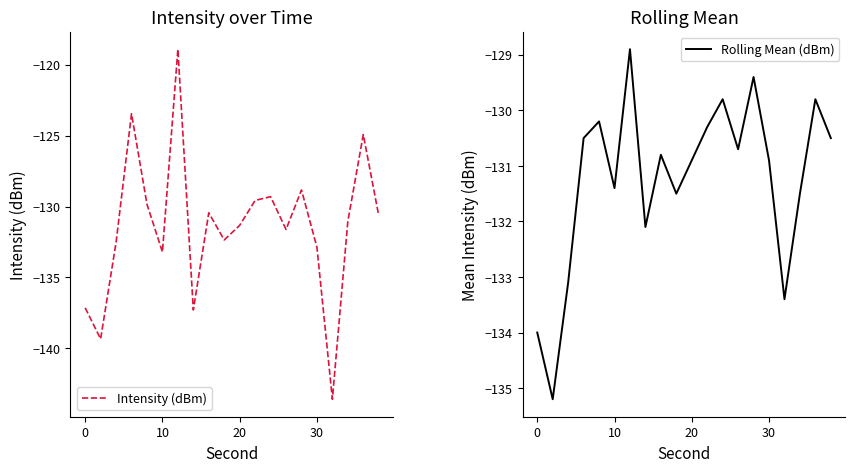

Is it true that Intensity (dBm) equals -133.2 at 10?

True